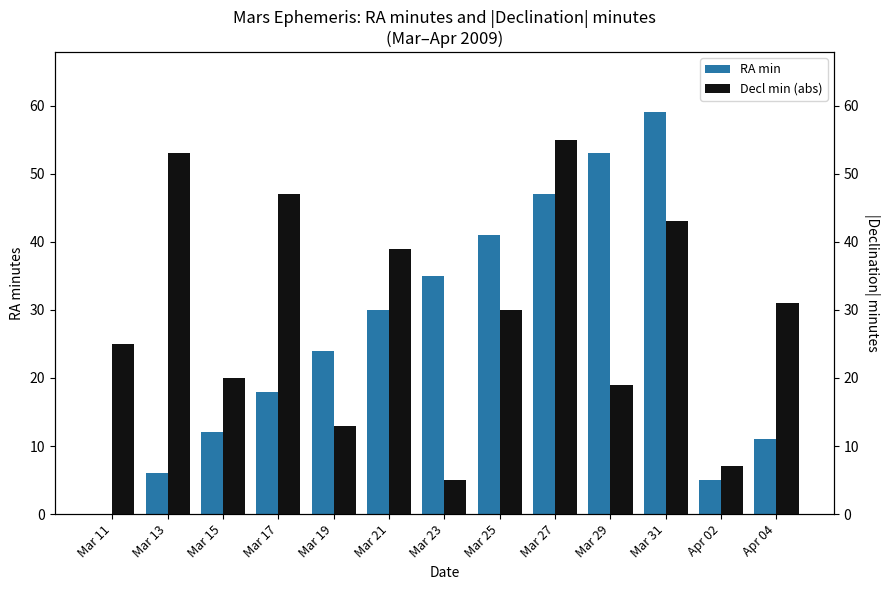

Are the bars grouped side by side (vs. stacked)?

Yes